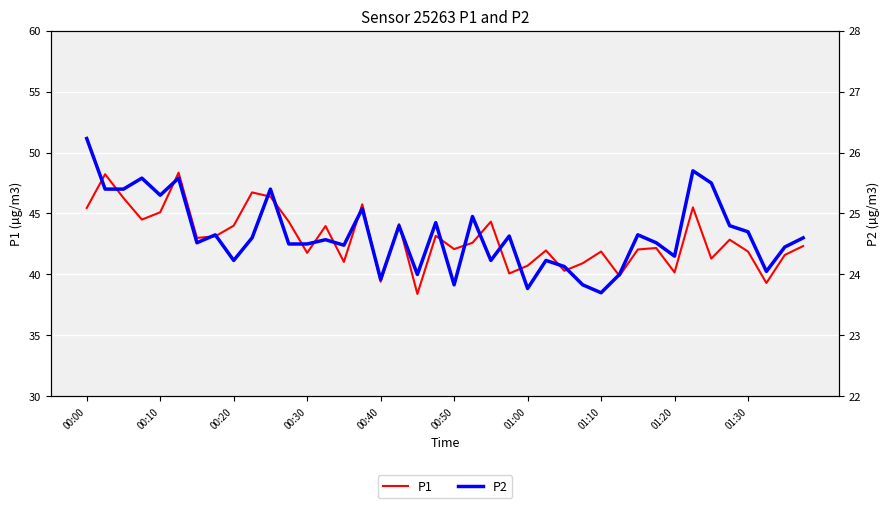

Count the number of categories in the chart.

40